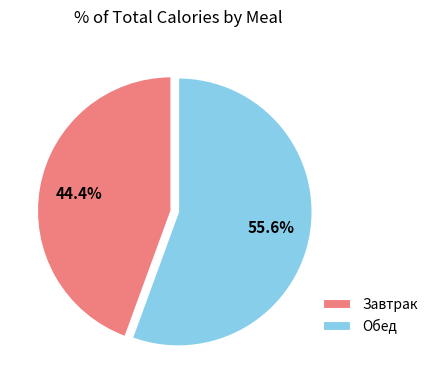

Does Обед represent more than half of the total?

Yes